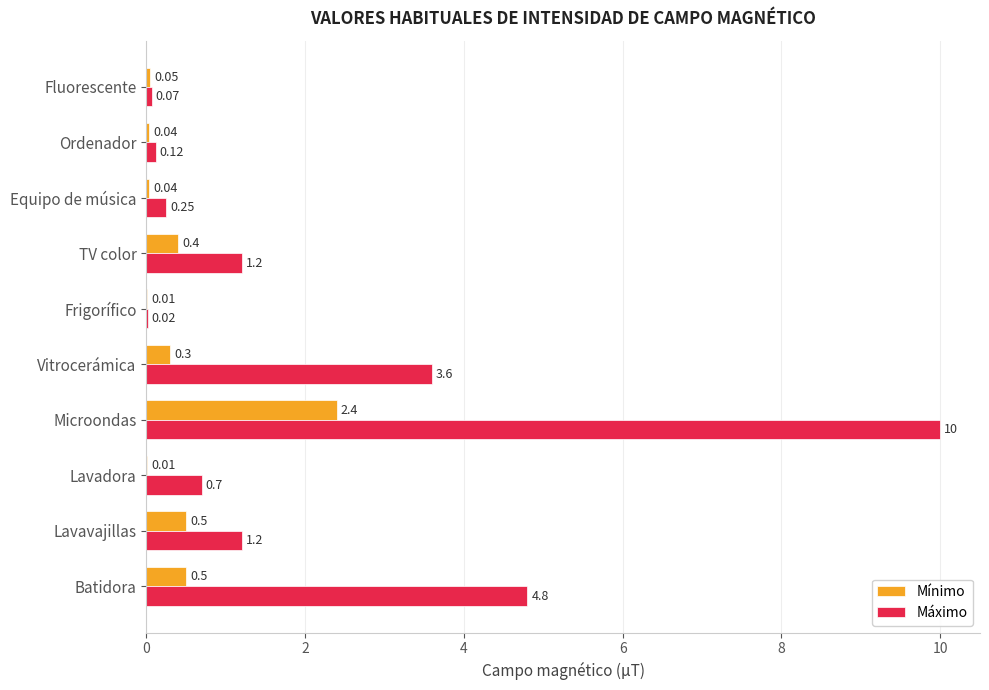

What is the total value across all series at Batidora?

5.3